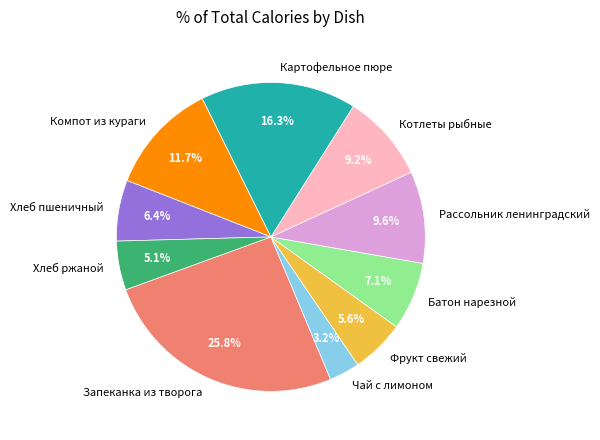

Is it true that Рассольник ленинградский is 17% of the pie?

False